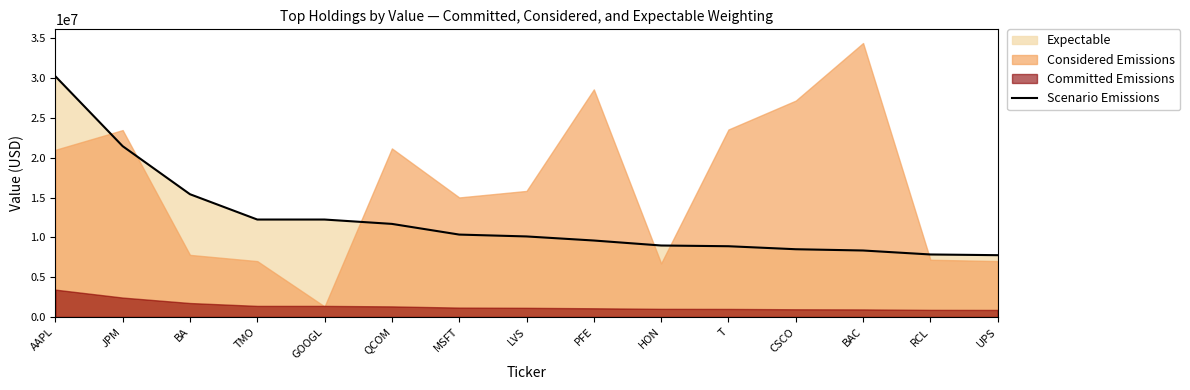

Rank the categories by value from highest to lowest.

AAPL, JPM, BA, TMO, GOOGL, QCOM, MSFT, LVS, PFE, HON, T, CSCO, BAC, RCL, UPS